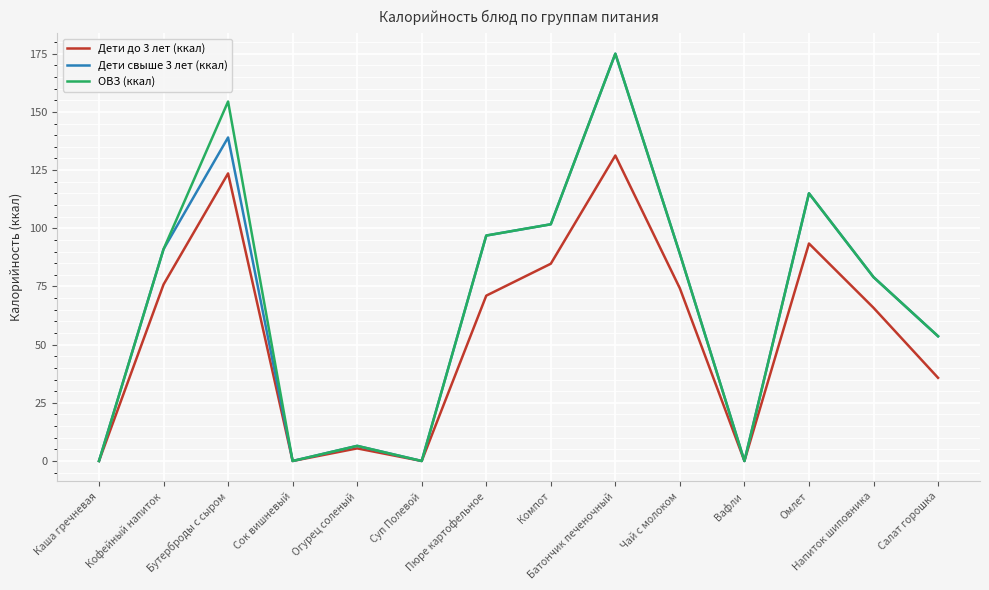

At which label does Дети до 3 лет (ккал) first exceed 71?

Кофейный напиток